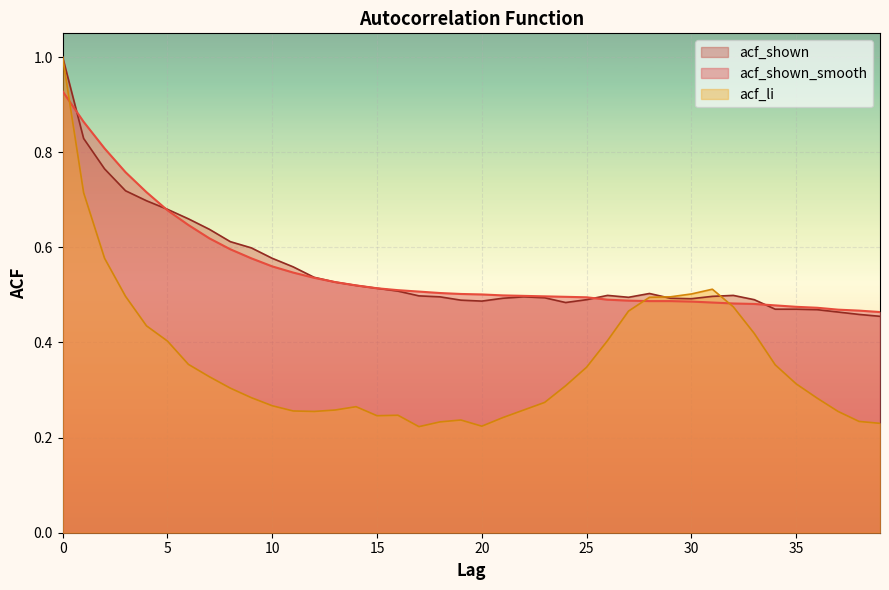

Which has a higher value, 15 or 5?

5